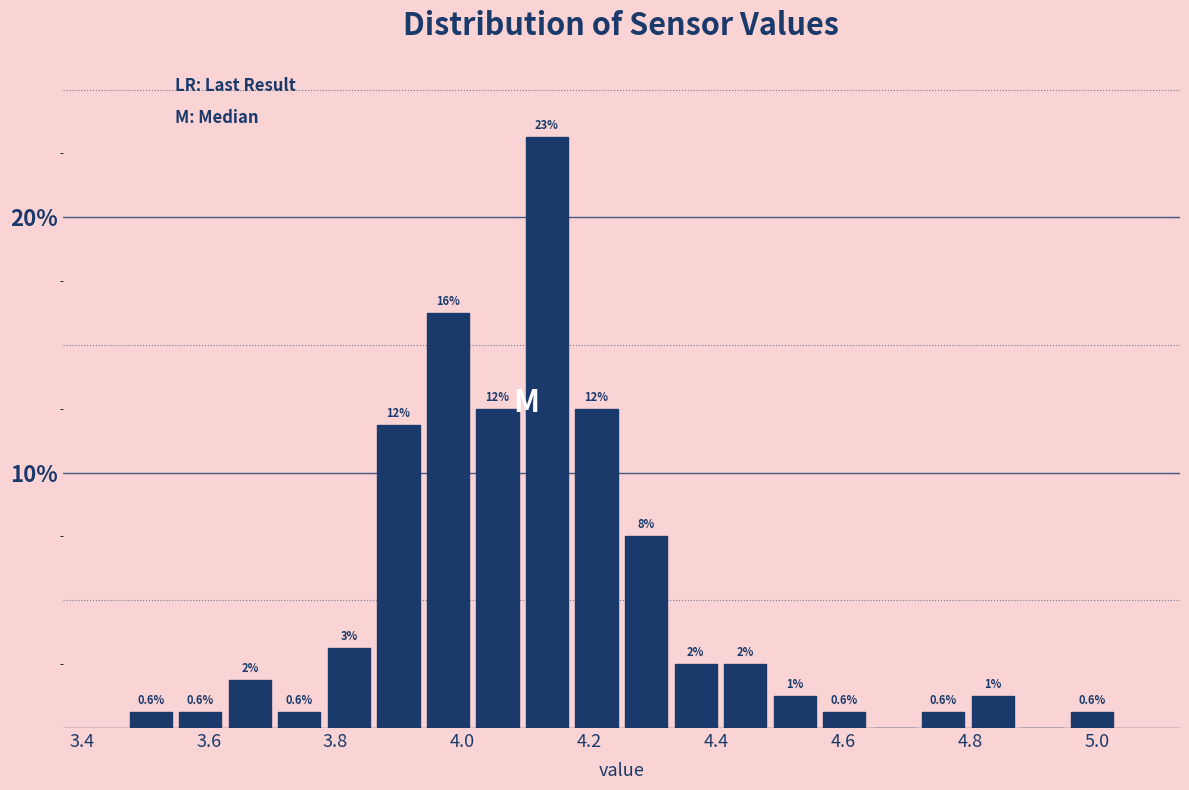

Read against the x-axis, roughly where is the centre of the tallest bar?

4.14